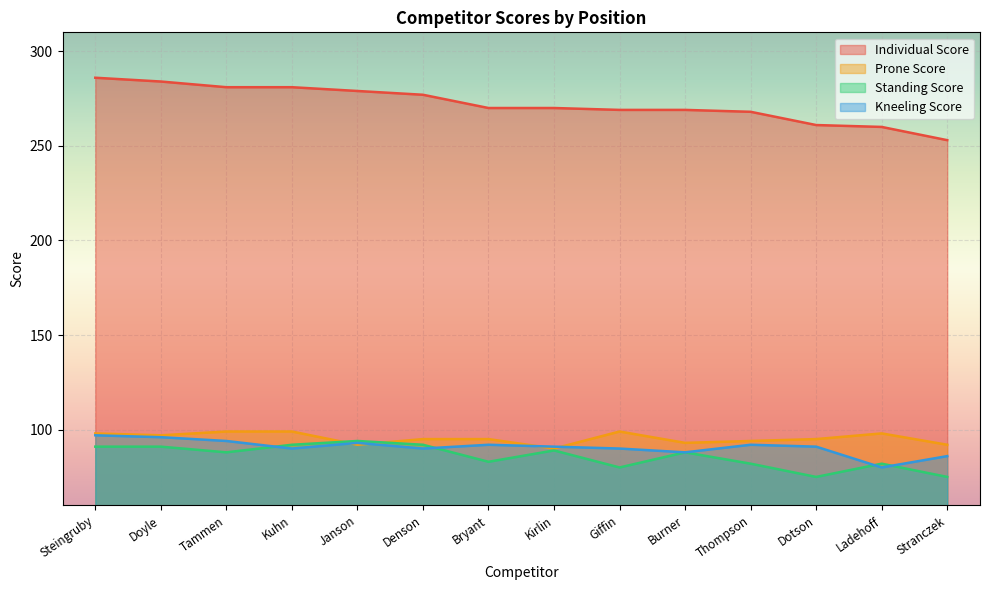

What is the lowest value of the Individual Score series?

253